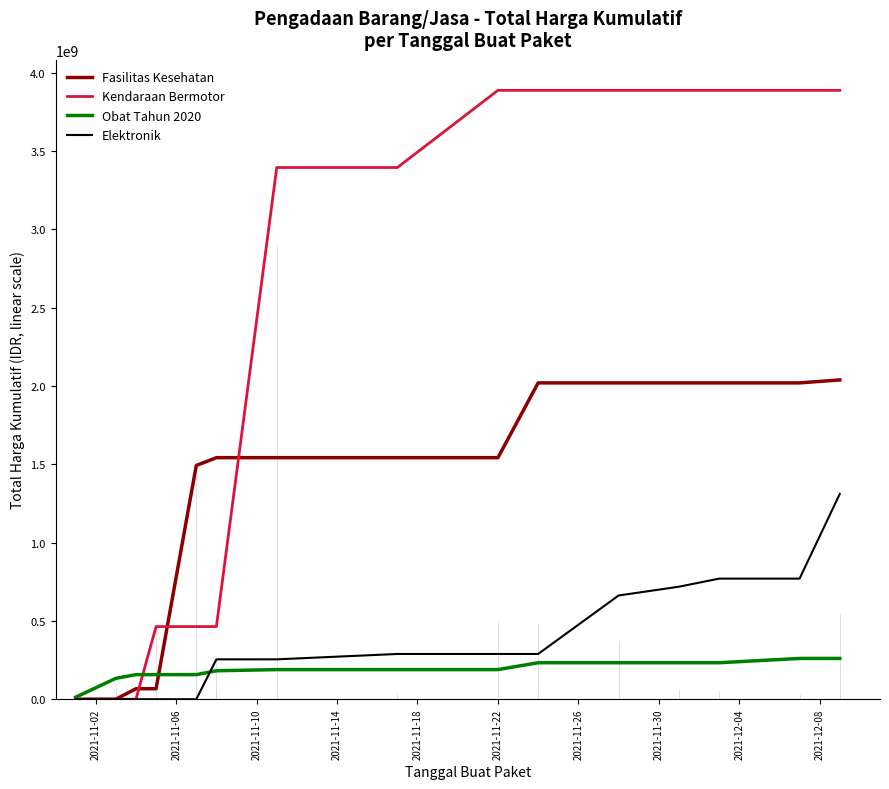

What is the maximum value for Fasilitas Kesehatan?

2039117015